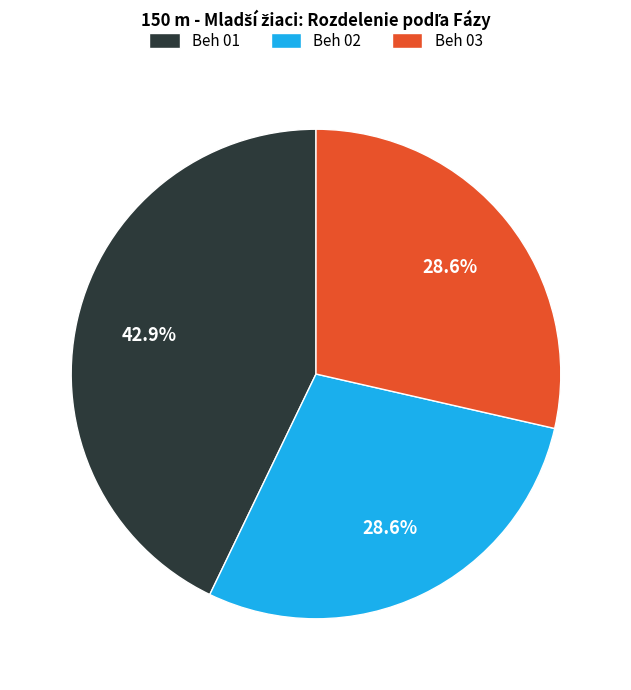

Do Beh 03 and Beh 01 together represent more than half of the pie?

Yes